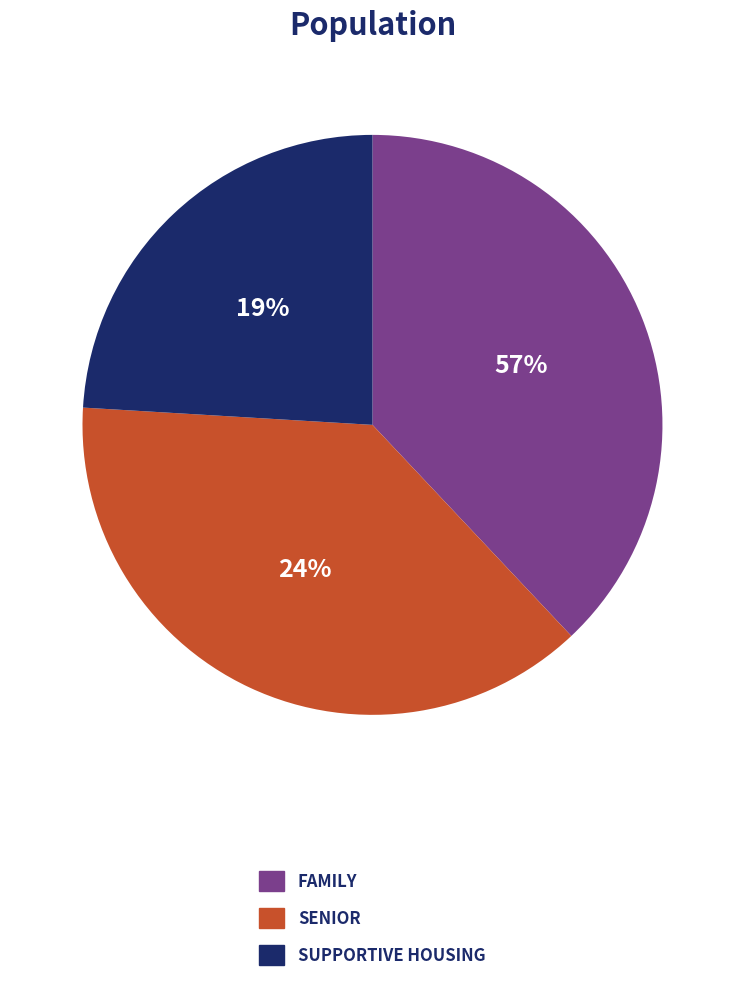

Does any single category account for the majority?

No